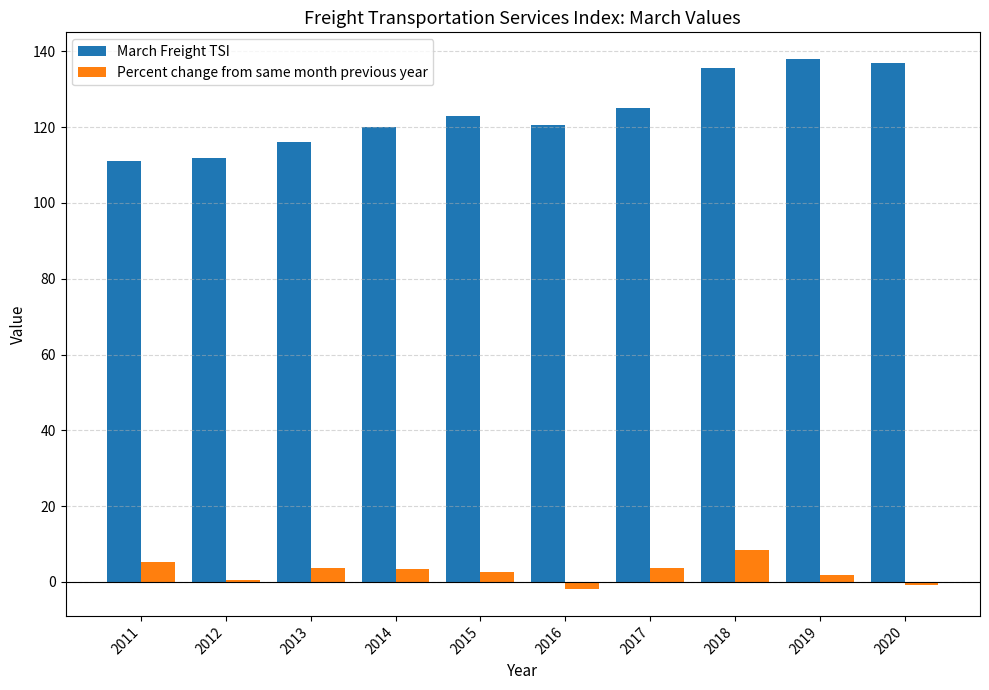

List the series in order of their overall mean, highest first.

March Freight TSI, Percent change from same month previous year